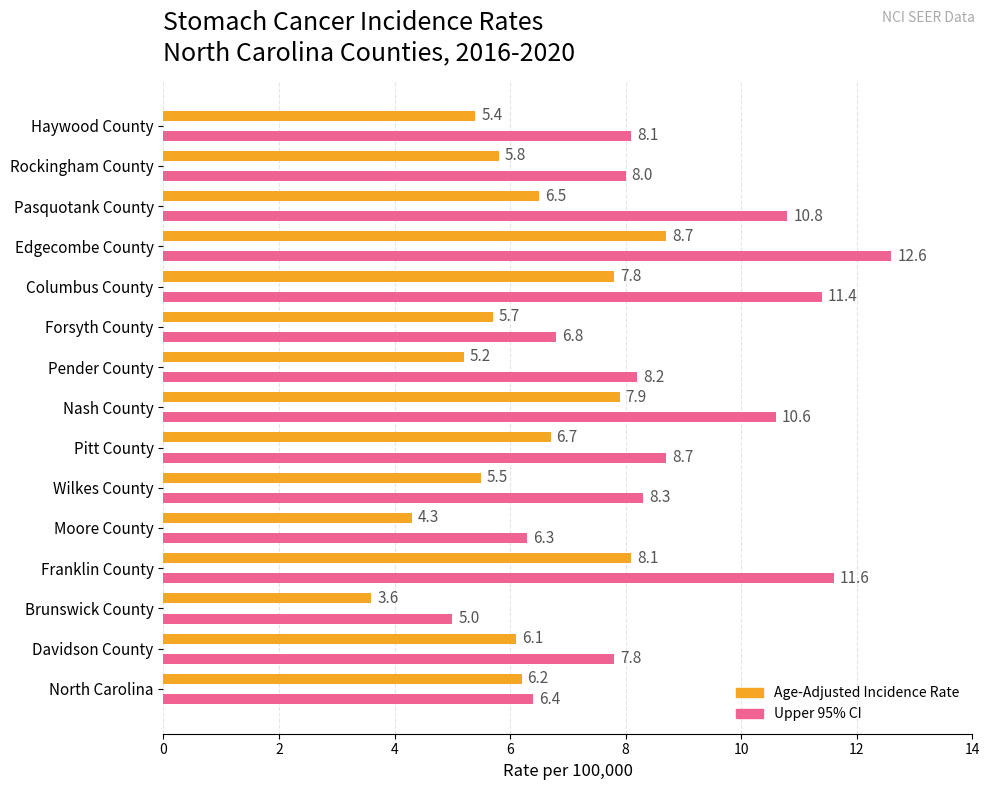

Which series has the widest spread of values?

Upper 95% CI